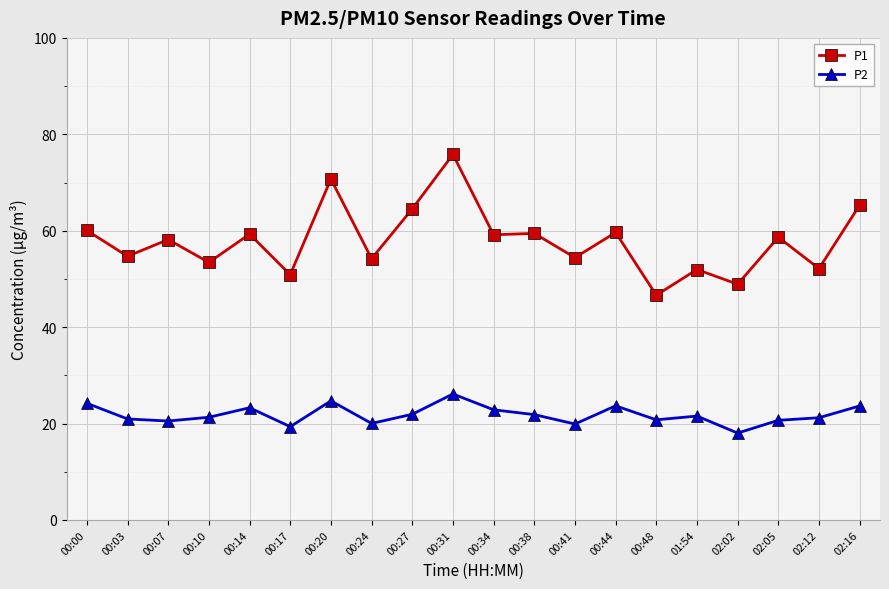

How many series are shown in this chart?

2